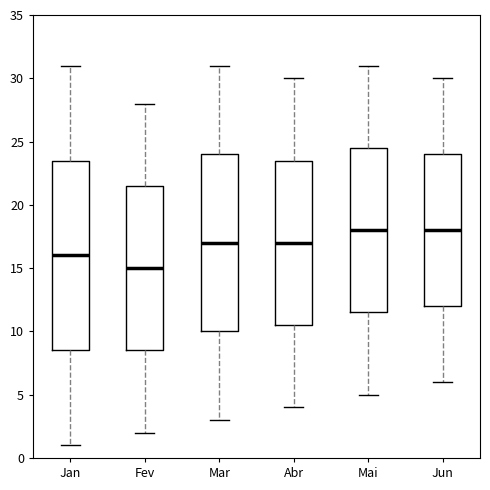

Which box's median line is the lowest?

Fev